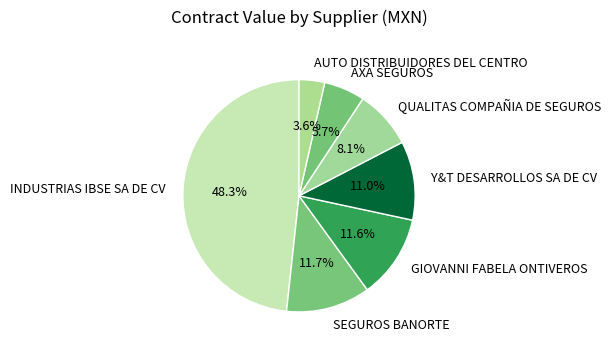

How many segments does this pie chart have?

7